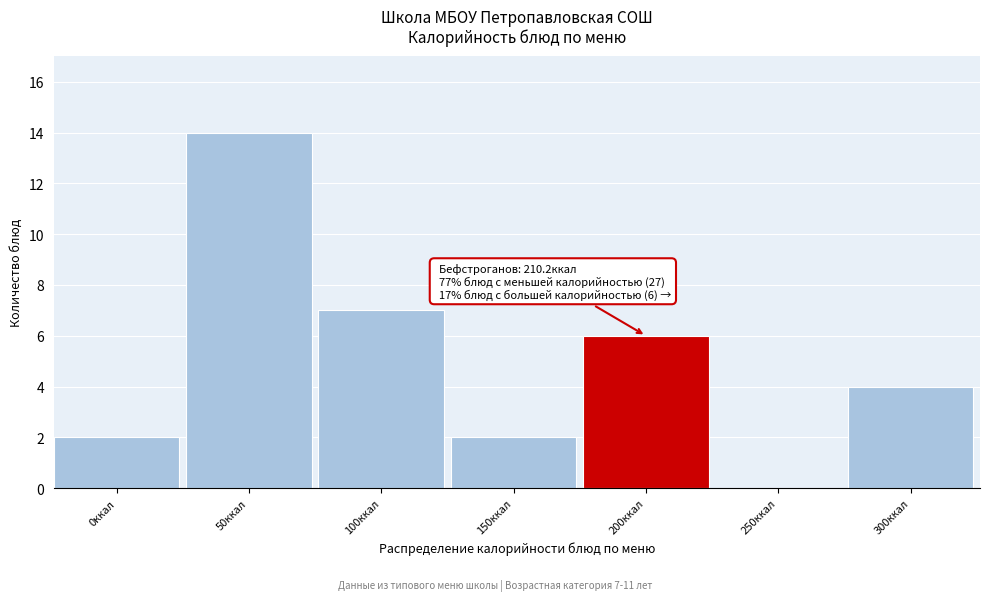

Reading left to right, transcribe all the data shown in this chart.

0ккал=2	50ккал=14	100ккал=7	150ккал=2	200ккал=6	250ккал=0	300ккал=4